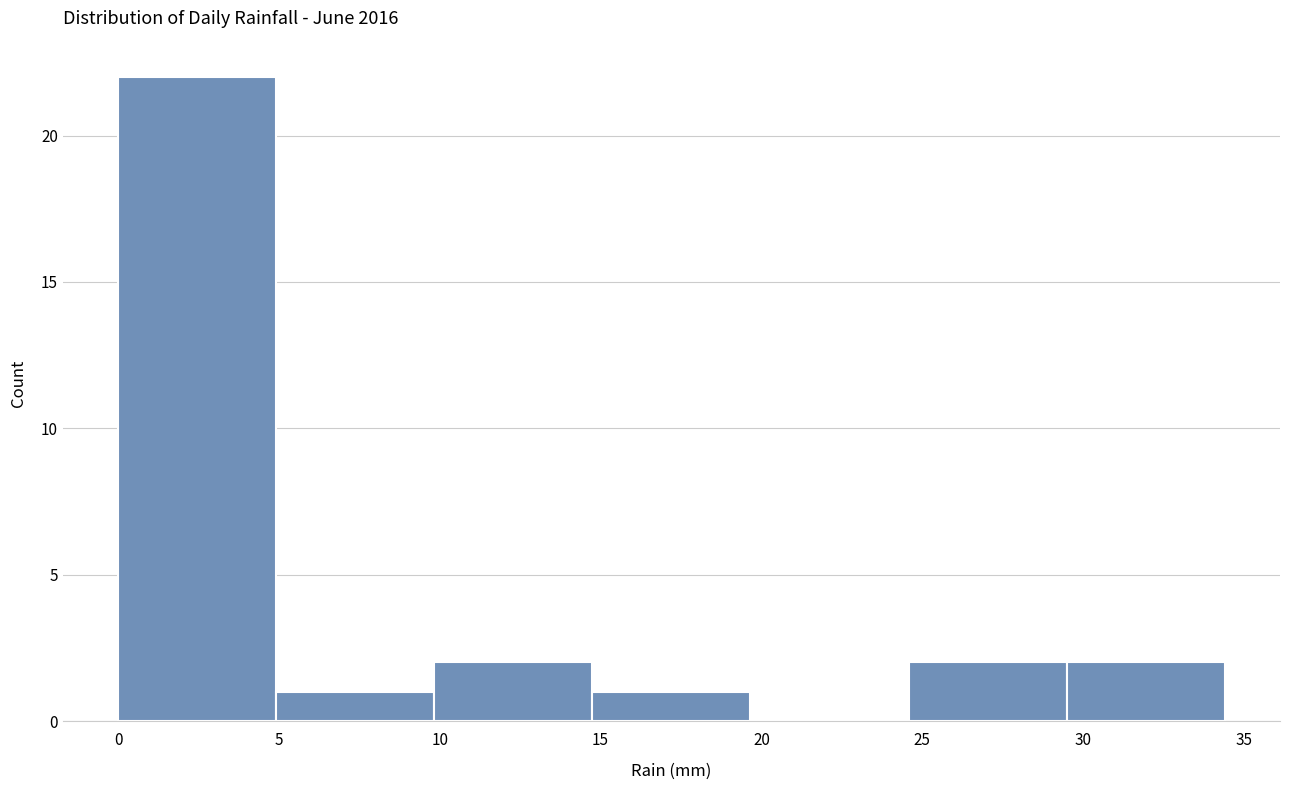

What is the height of the bar covering 24.5 to 29.5 on the x-axis? Neither the bar edges nor the heights are printed on the chart, so give them approximately, as read against the axes.

2